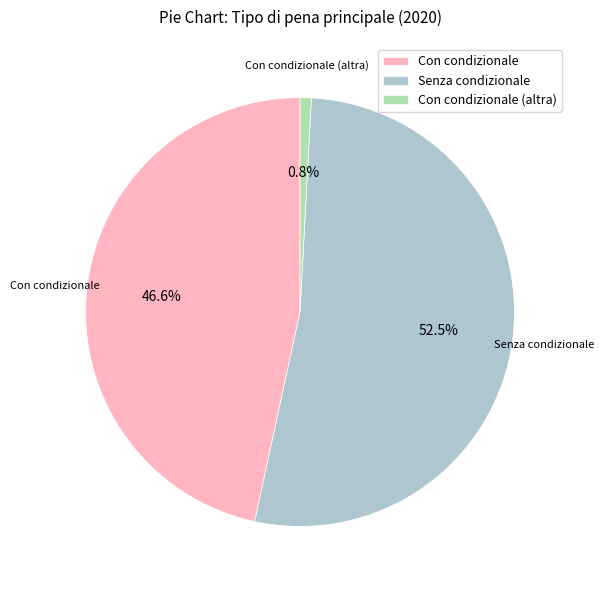

Does Senza condizionale account for over 50% of the chart?

Yes